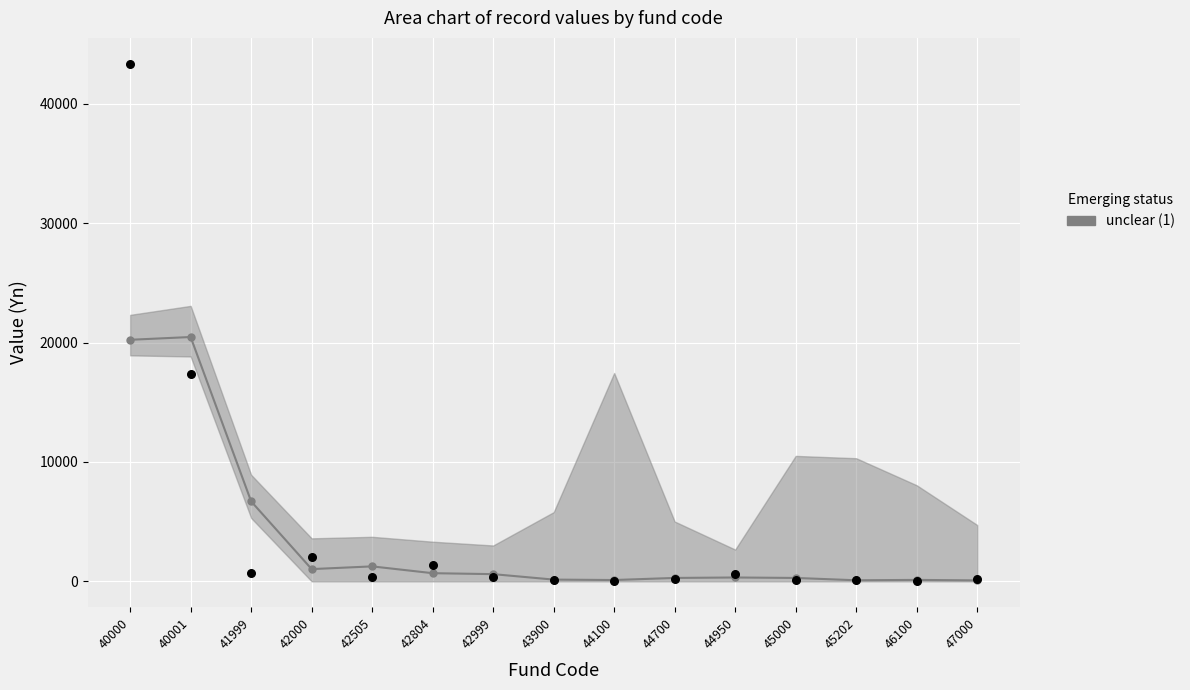

Which series reaches the maximum Y coordinate?

unclear (1)